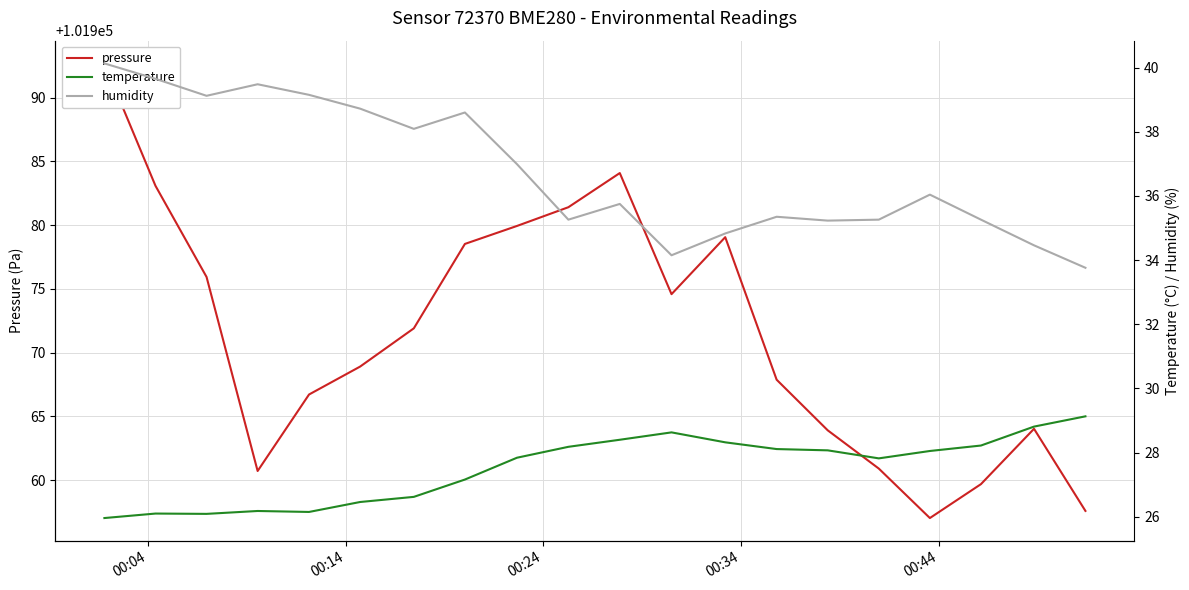

How many values in the humidity series are below 36?

10